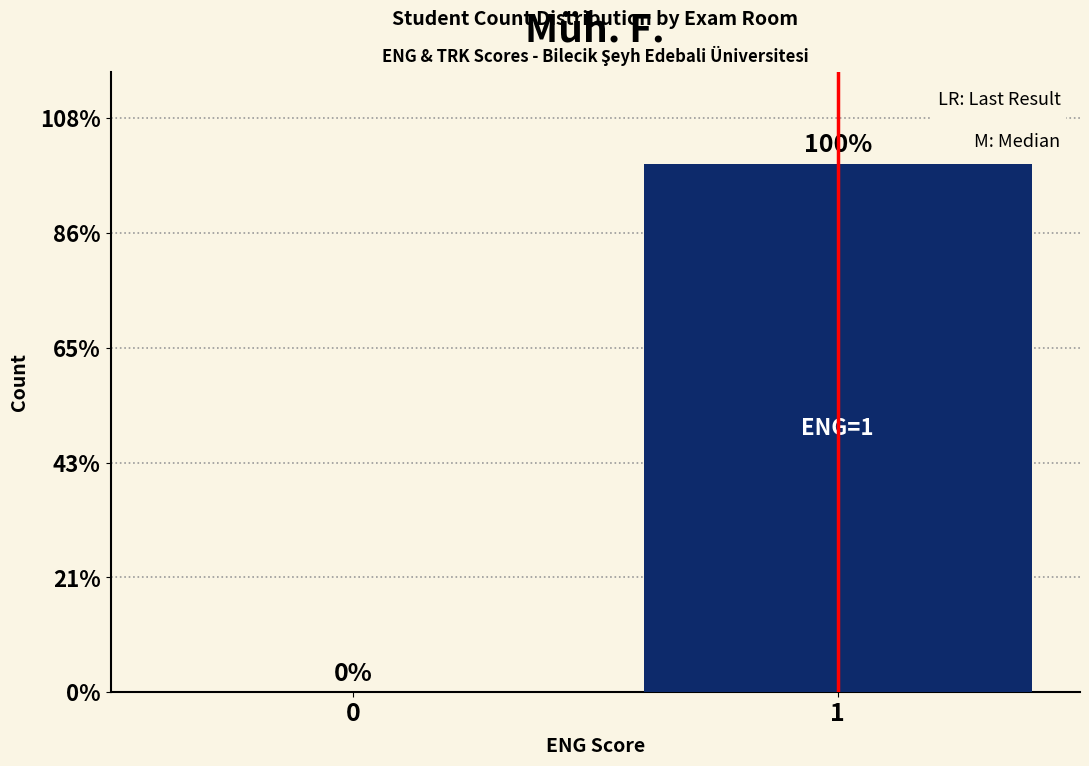

Are the bars horizontal?

No